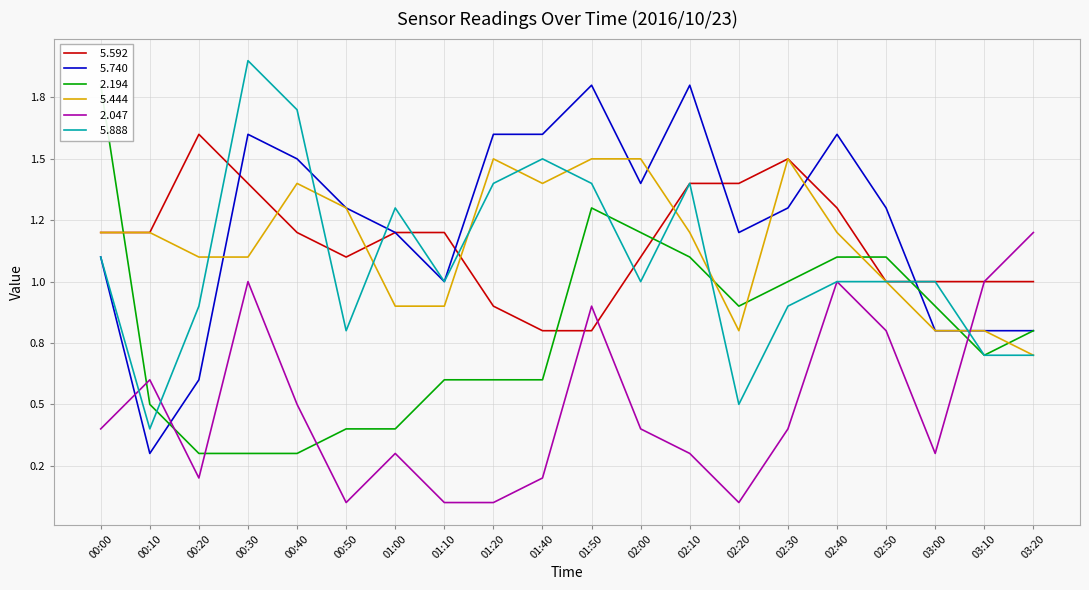

What value does the   5.888 series have at 00:20?

0.9